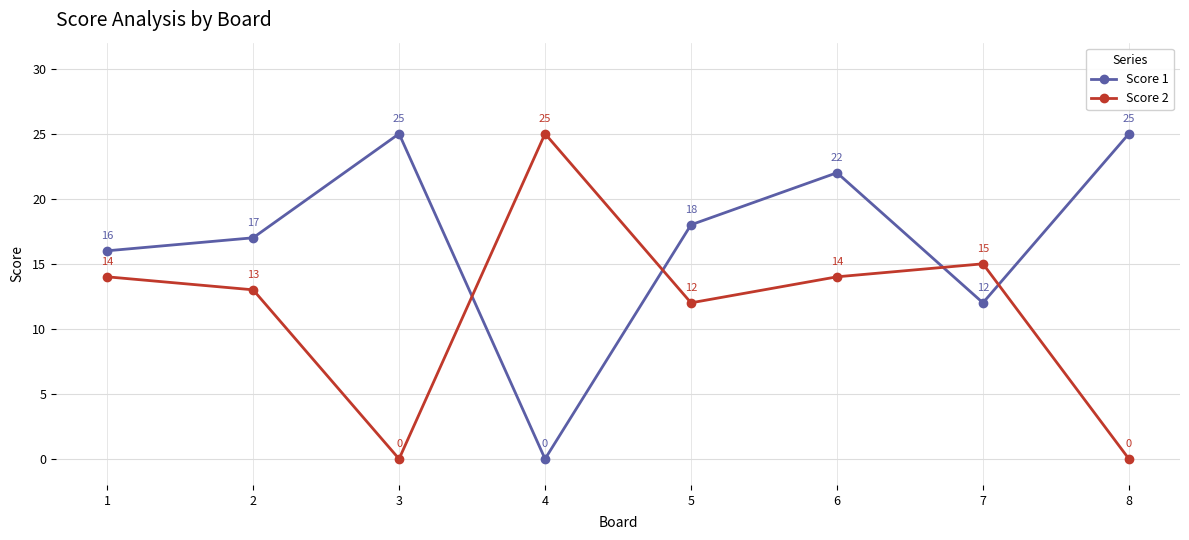

The value of Score 2 at 3 is 0. True or false?

True